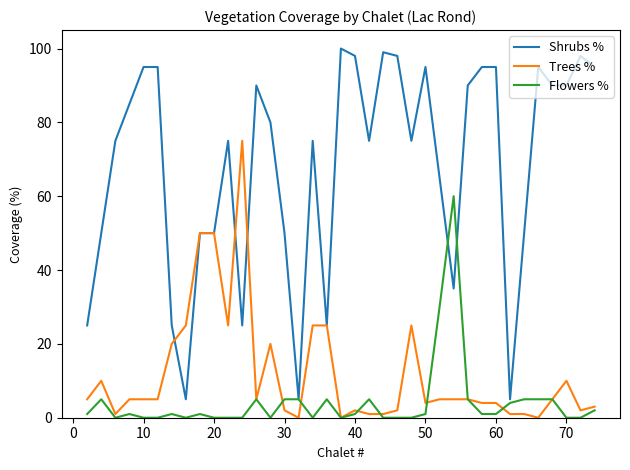

What is the maximum value shown in the chart?

100